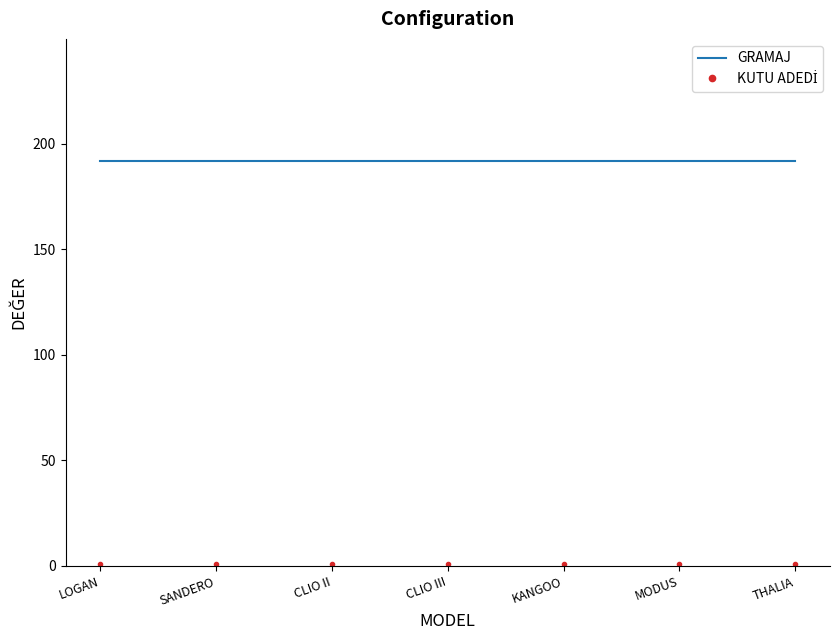

The GRAMAJ series shows 192 at KANGOO. True or false?

True